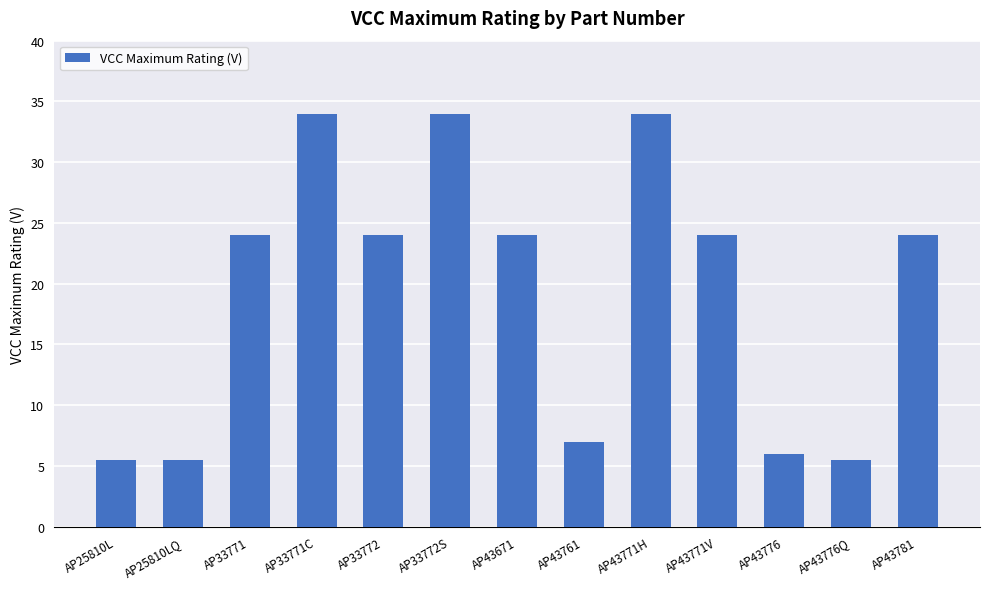

What is the maximum value shown in the chart?

34.0